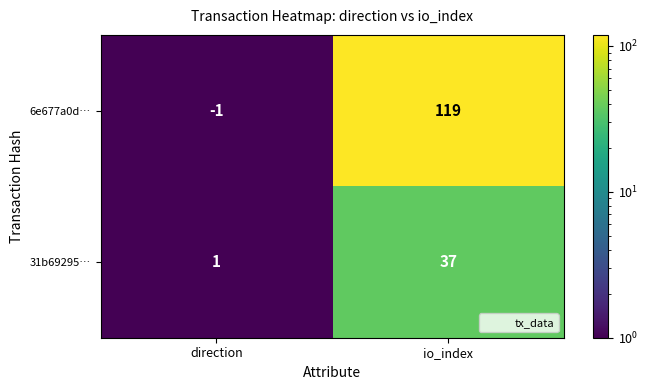

What is the sum of the 6e677a0d… values at direction and io_index?

118